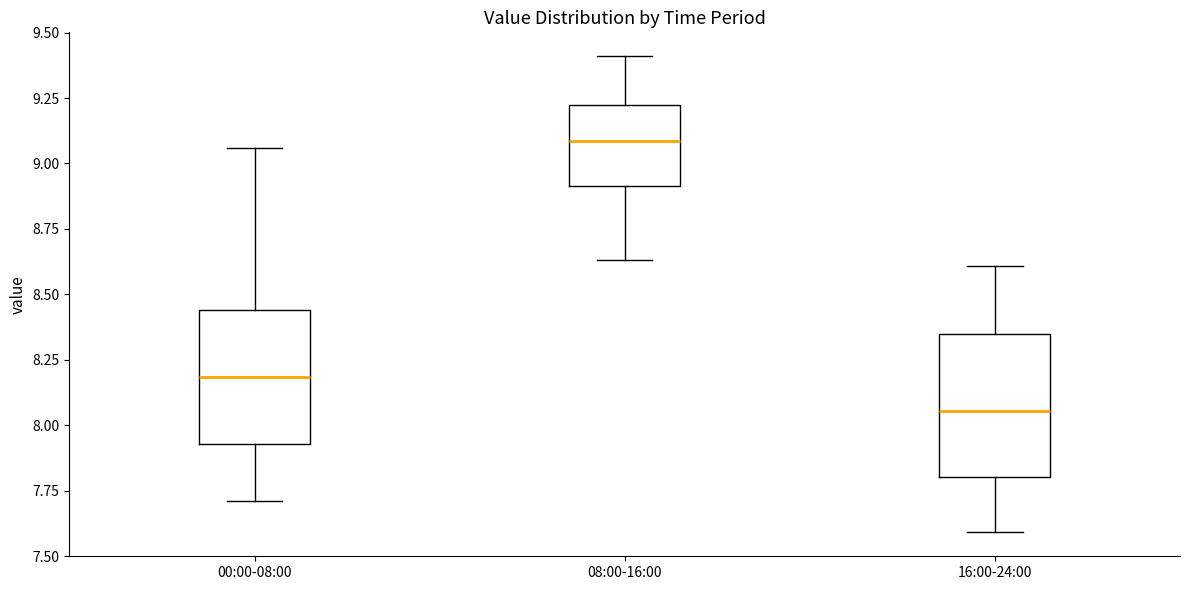

Which box has the highest median line?

08:00-16:00